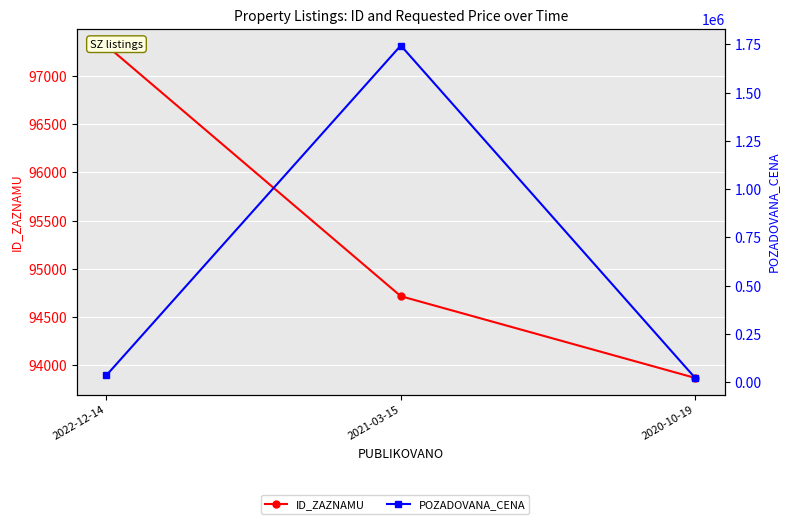

Reading left to right, extract all data points from this chart.

ID_ZAZNAMU: 97319	94715	93866
POZADOVANA_CENA: 36000	1744500	22000